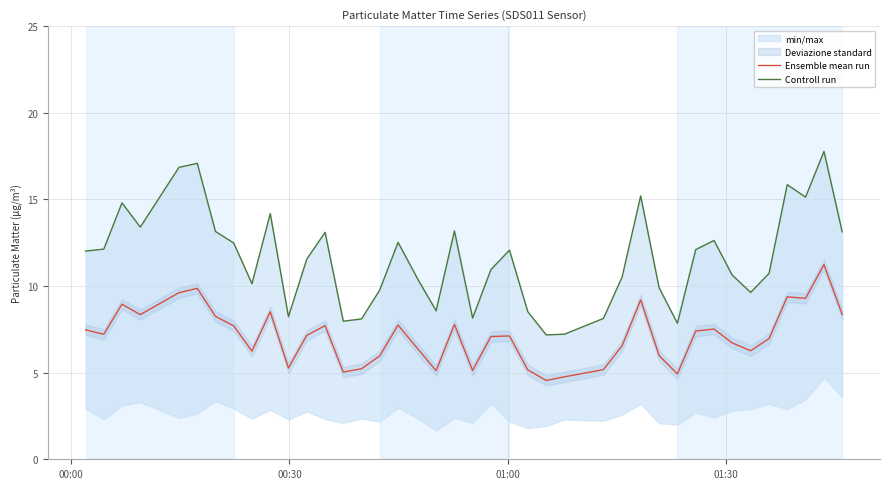

What is the average value of the Ensemble mean run series?

7.1